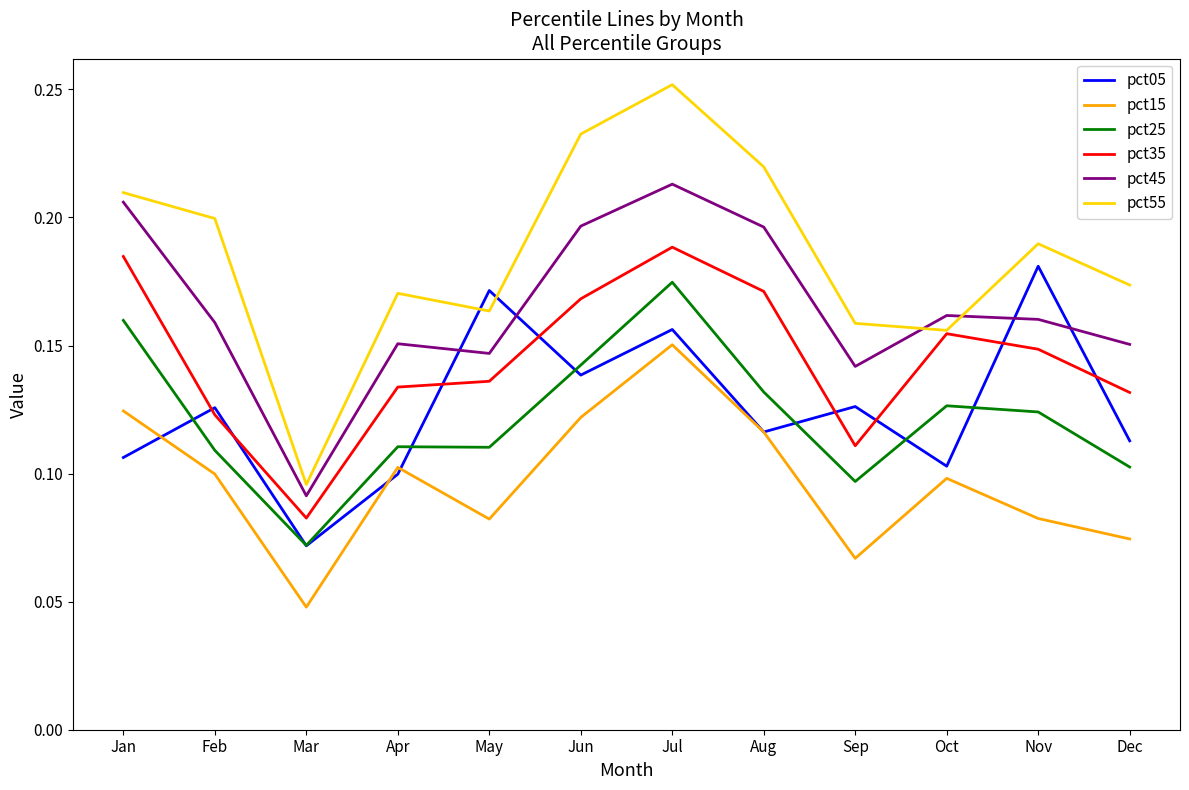

The pct15 series shows 0.1 at Apr. True or false?

True